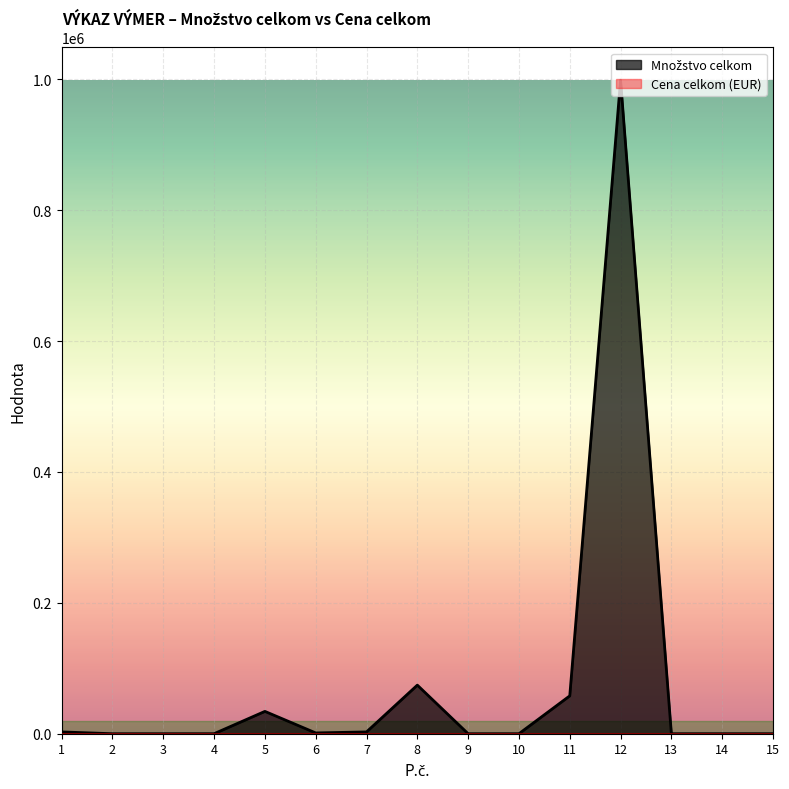

What is the value of the 14th point from the left?

27.0